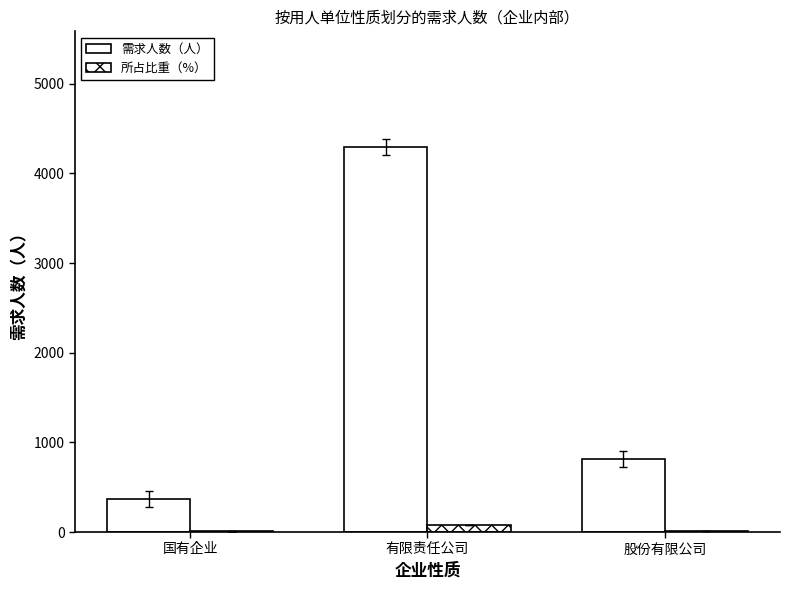

Which has a higher value, 有限责任公司 or 国有企业?

有限责任公司